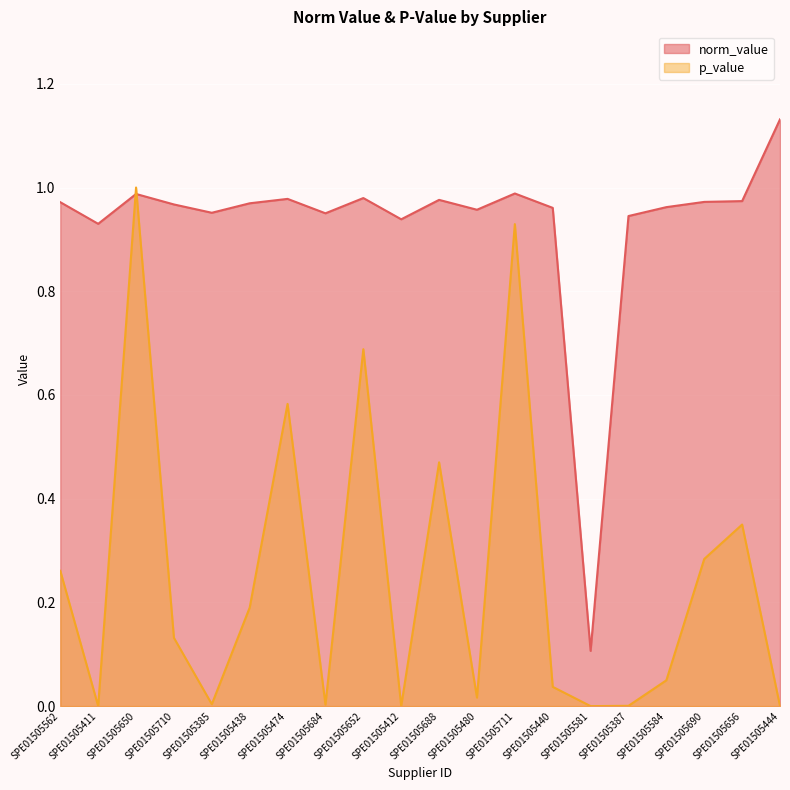

Rank the series by their maximum value, from lowest to highest.

p_value, norm_value